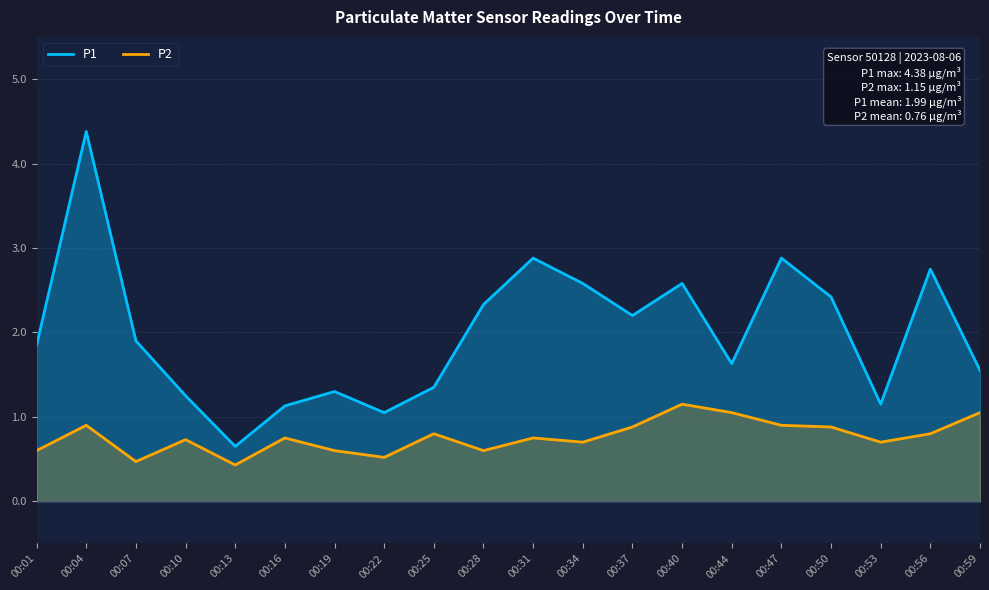

What is the approximate value of P1 at 00:56?

2.8